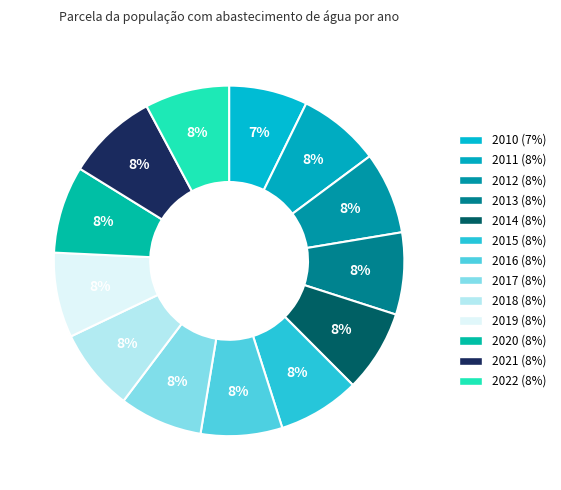

Which slice is the smallest?

2010